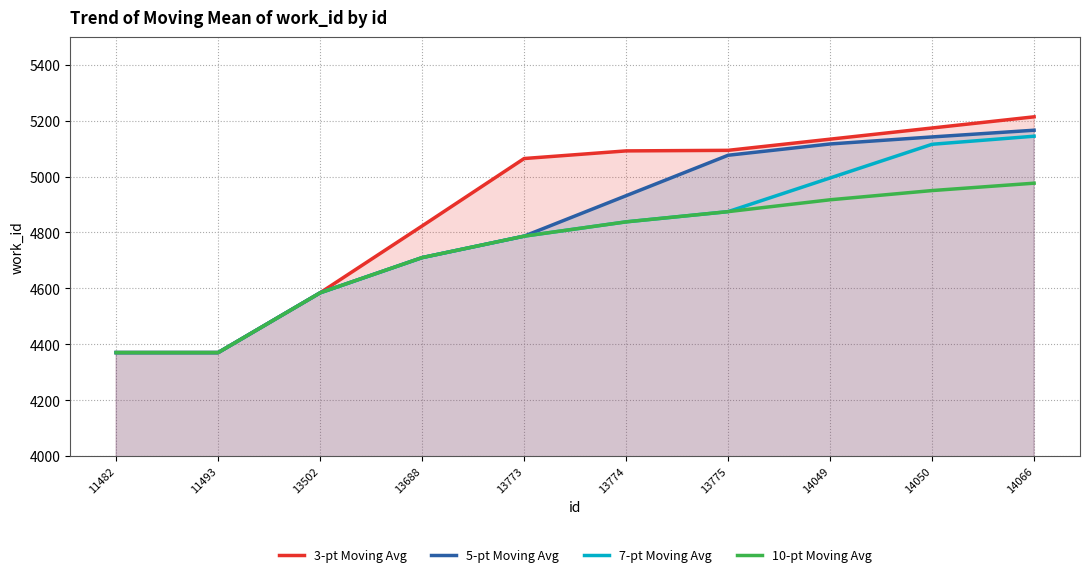

What is the greatest value displayed?

5214.0